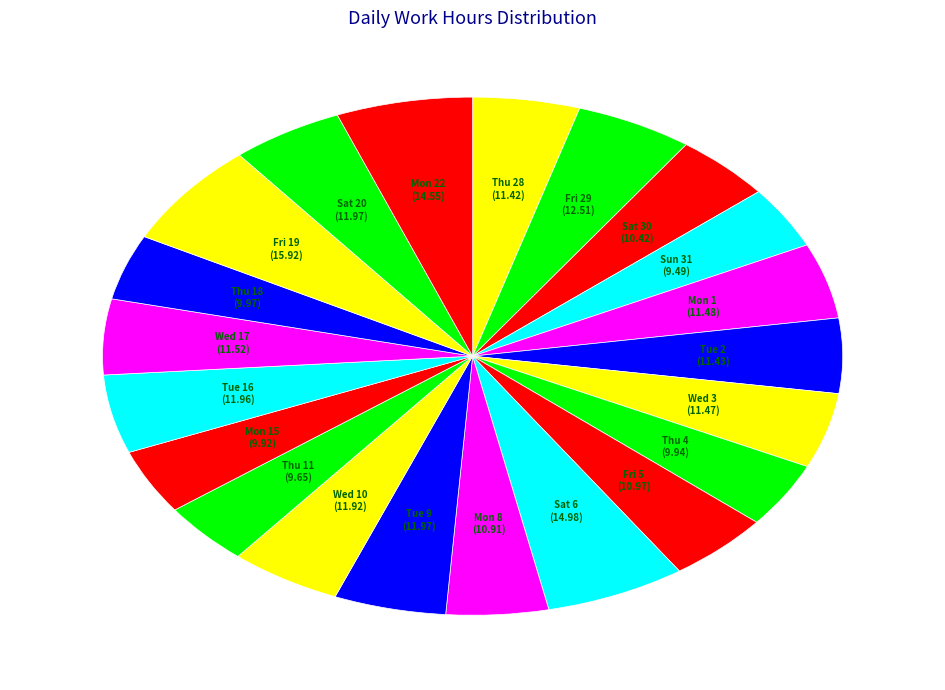

Count the number of slices in the pie.

21